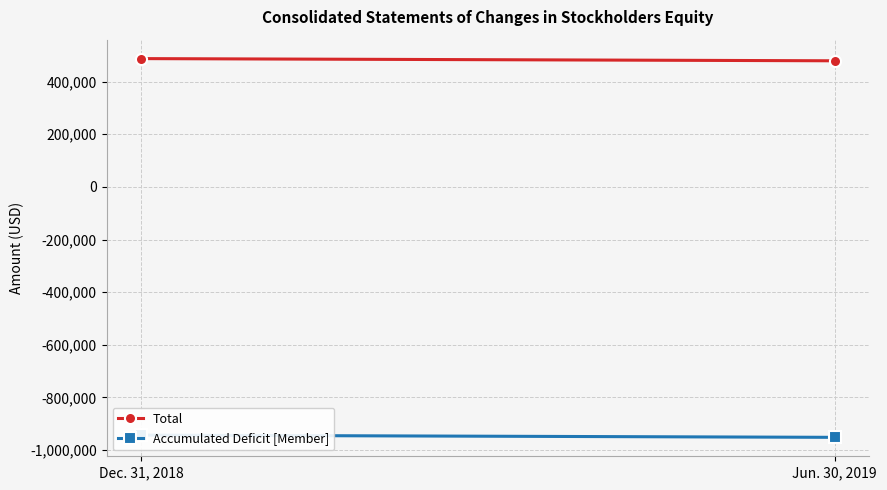

Reading left to right, list all the values displayed in this chart.

Total: Dec. 31, 2018=487673	Jun. 30, 2019=479339
Accumulated Deficit [Member]: Dec. 31, 2018=-943235	Jun. 30, 2019=-951742